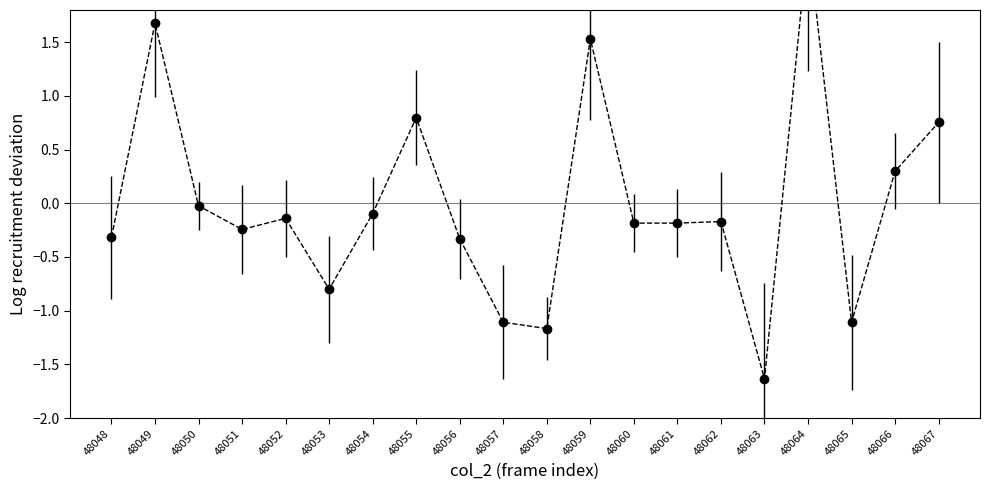

How many interior local valleys (lower than both neighbors) does the data have?

5